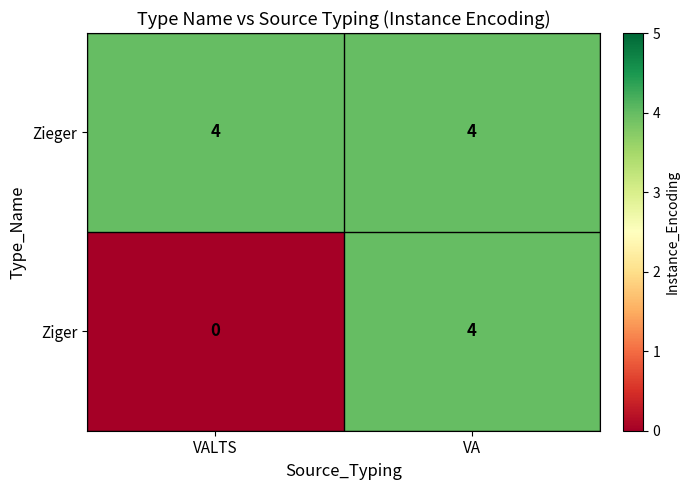

What is the greatest value displayed?

4